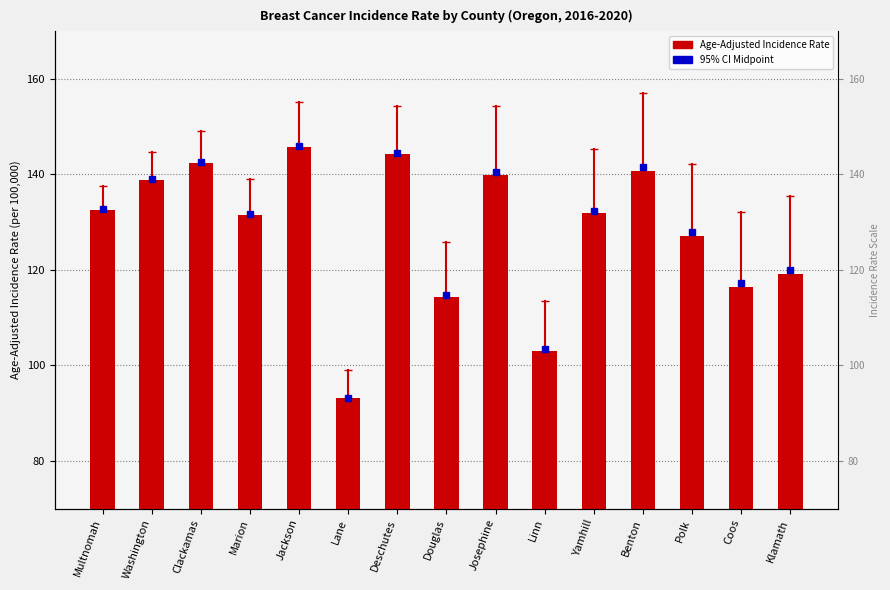

What is the maximum value shown in the chart?

145.8